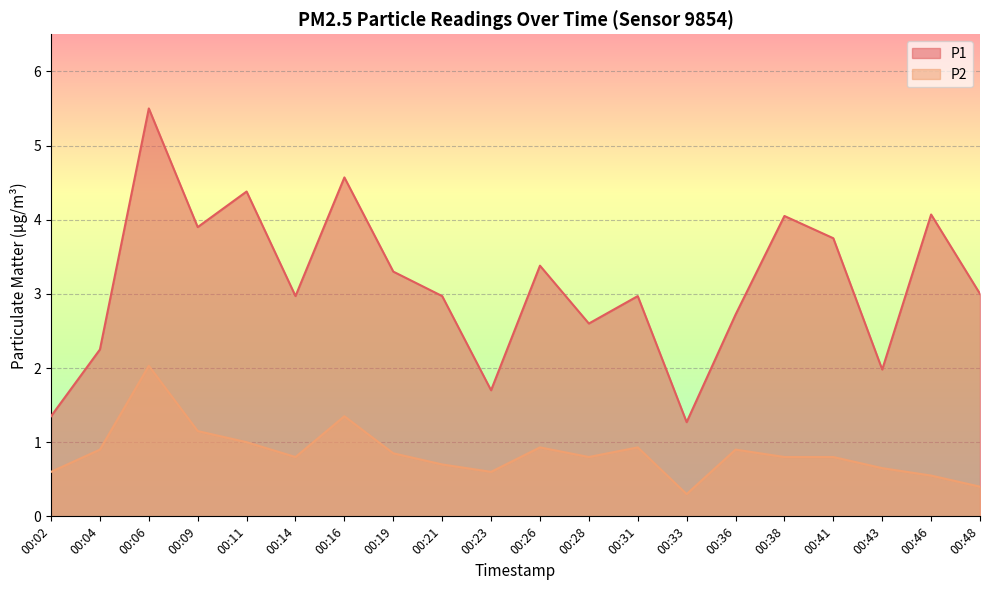

The P2 series shows 0.8 at 00:19. True or false?

True